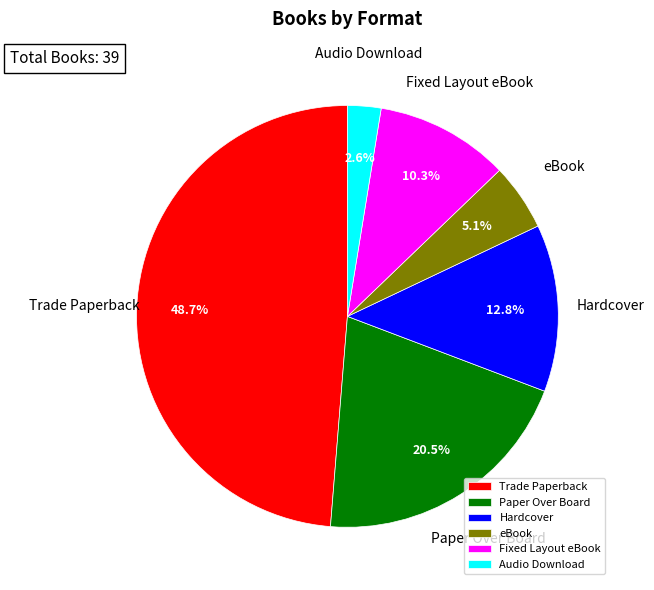

The eBook slice represents 5% of the pie. True or false?

True